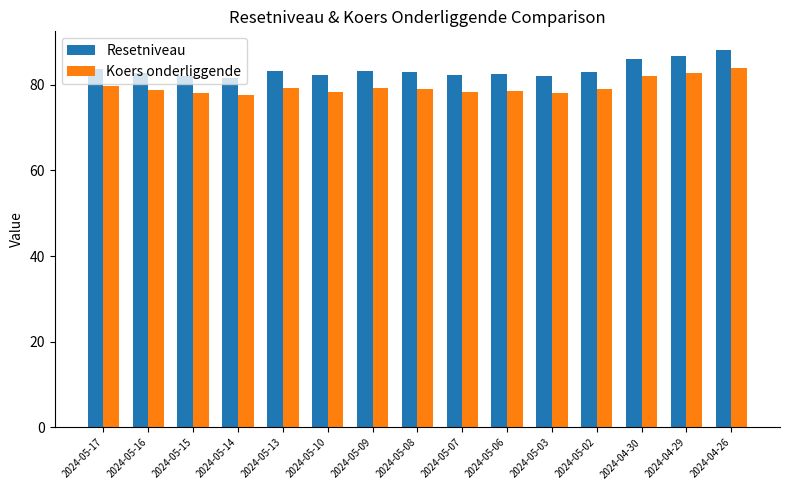

Is the value of Koers onderliggende at 2024-05-08 greater than the value of Resetniveau at 2024-04-29?

No